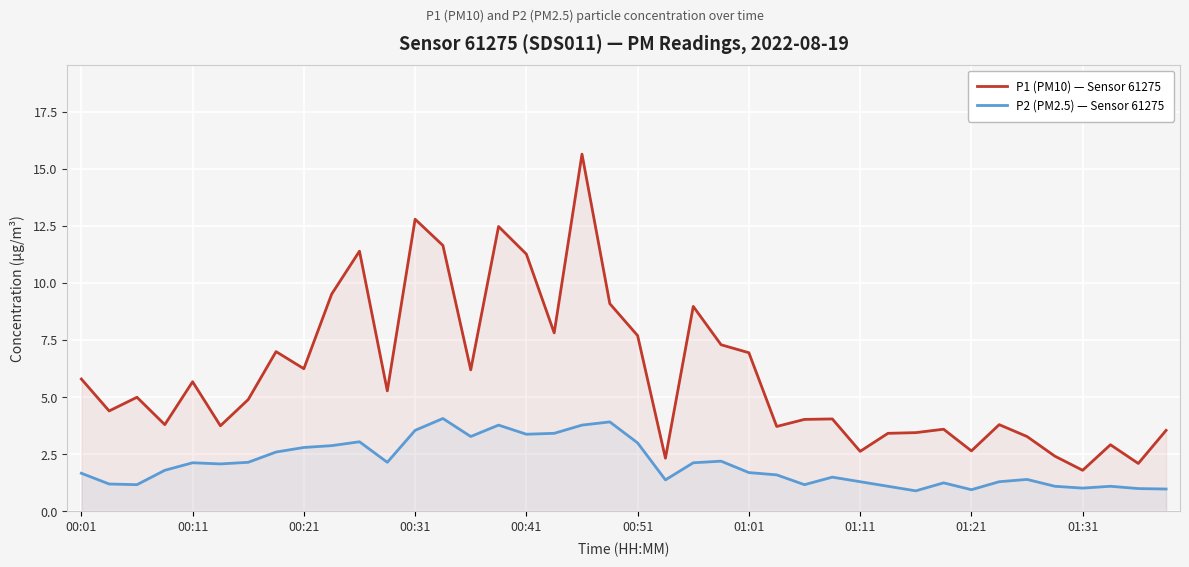

What are all the series names shown in the legend?

P1 (PM10) — Sensor 61275, P2 (PM2.5) — Sensor 61275